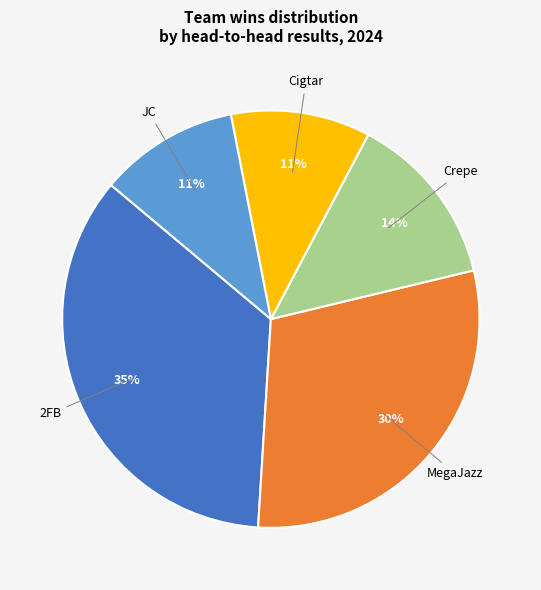

The Crepe slice represents 14% of the pie. True or false?

True